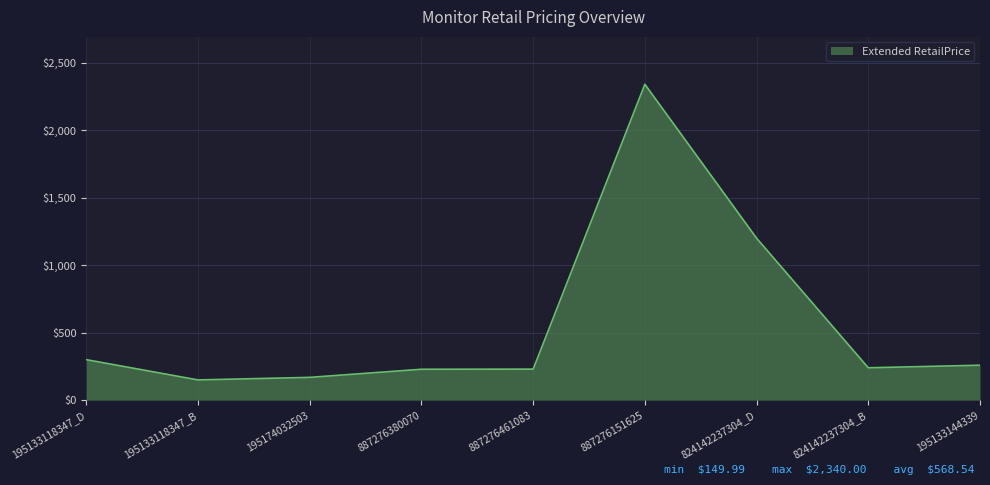

What is the difference between the maximum and minimum values?

2190.0